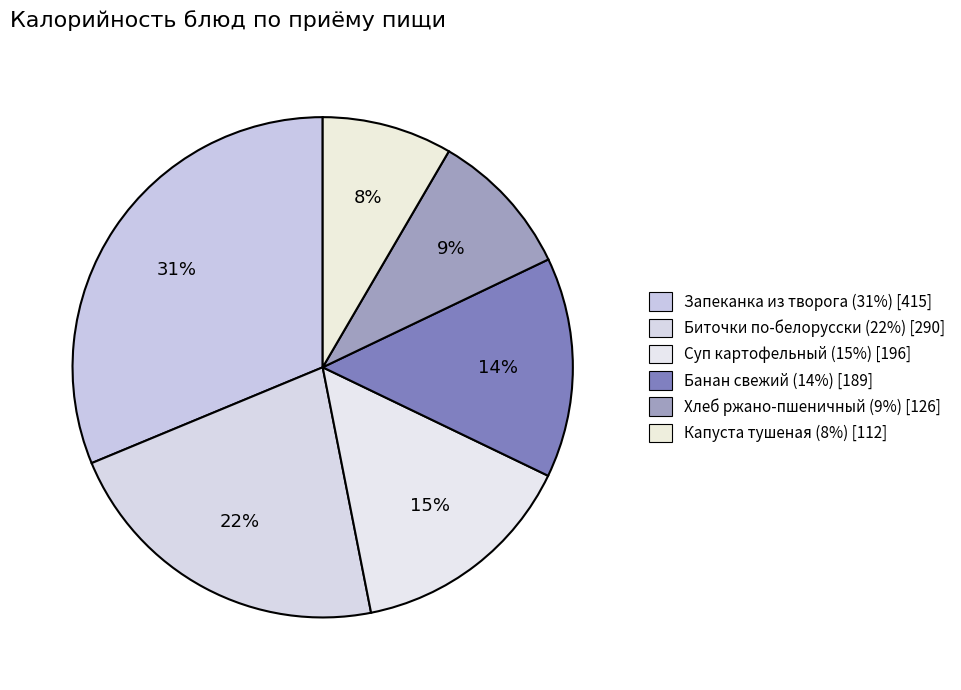

Count the number of slices in the pie.

6